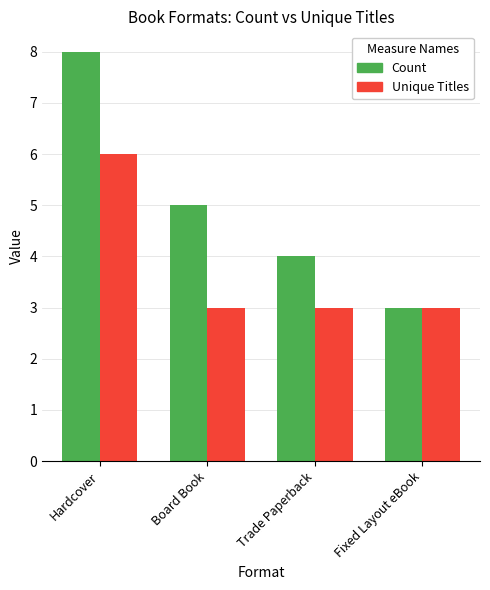

What is the label of the 1st bar from the right?

Fixed Layout eBook